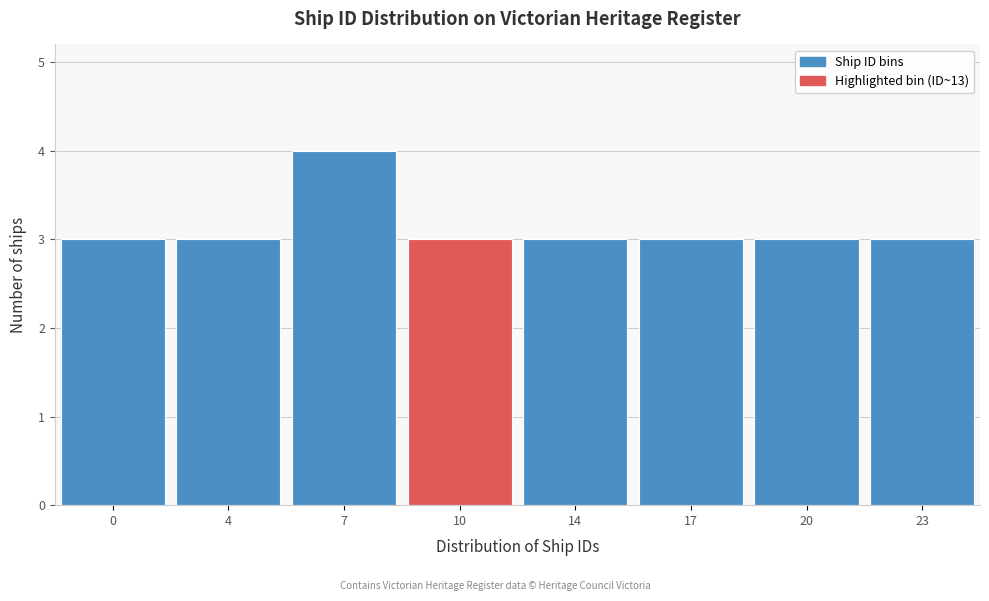

Reading left to right, list all the values displayed in this chart.

3	3	4	3	3	3	3	3